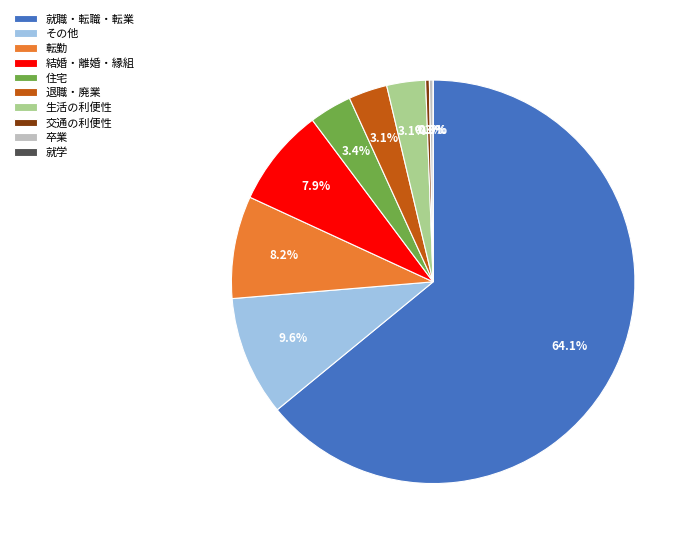

Count the number of slices in the pie.

8